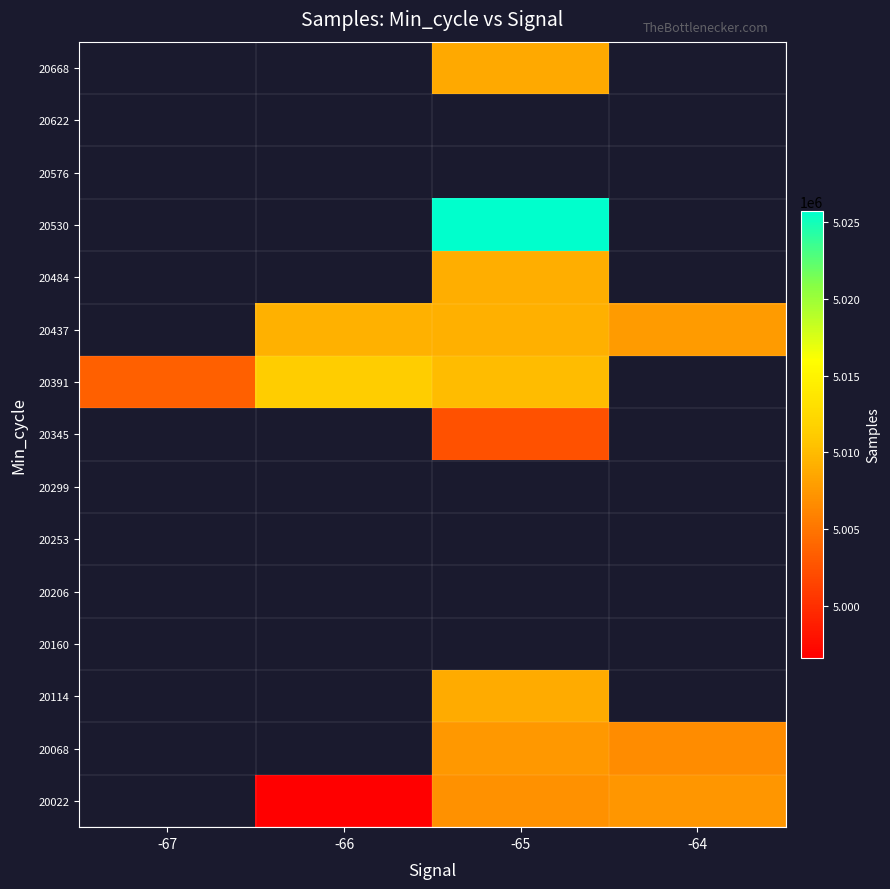

What is the difference between the highest and lowest values at -65?

23217.0